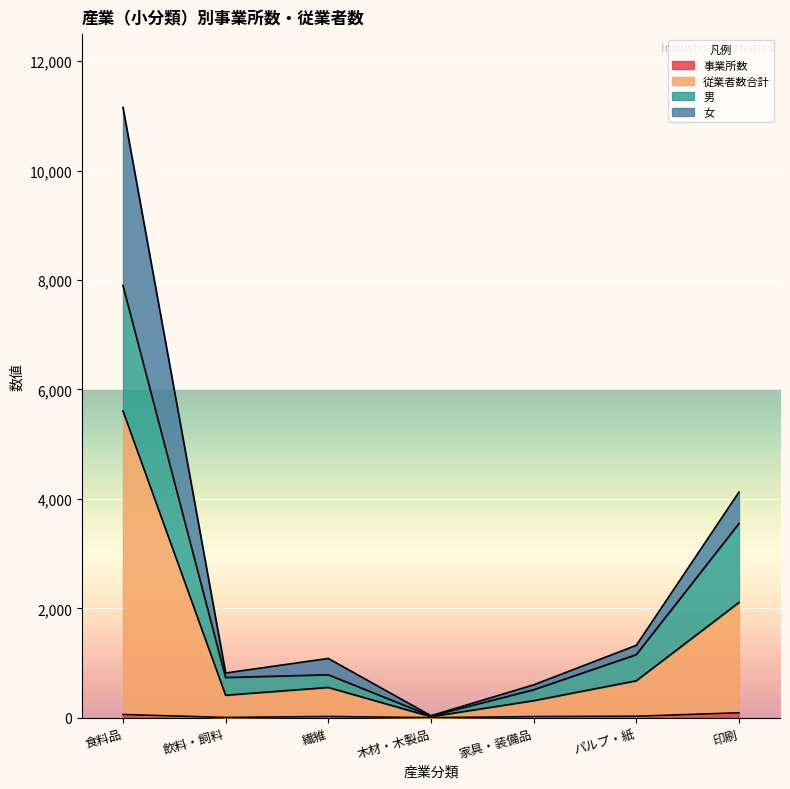

Is it true that 従業者数合計 equals 38 at 木材・木製品?

True